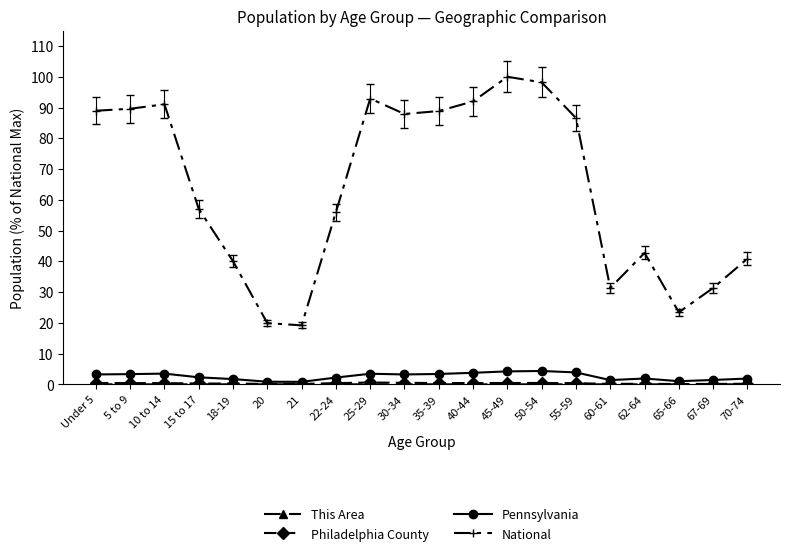

Where is National nearest to the value 59?

15 to 17